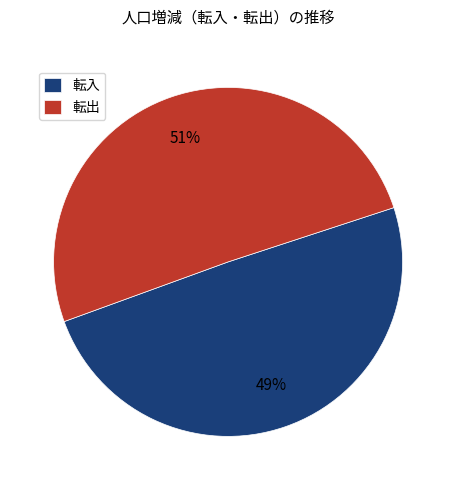

Rank the categories by value from lowest to highest.

転入, 転出